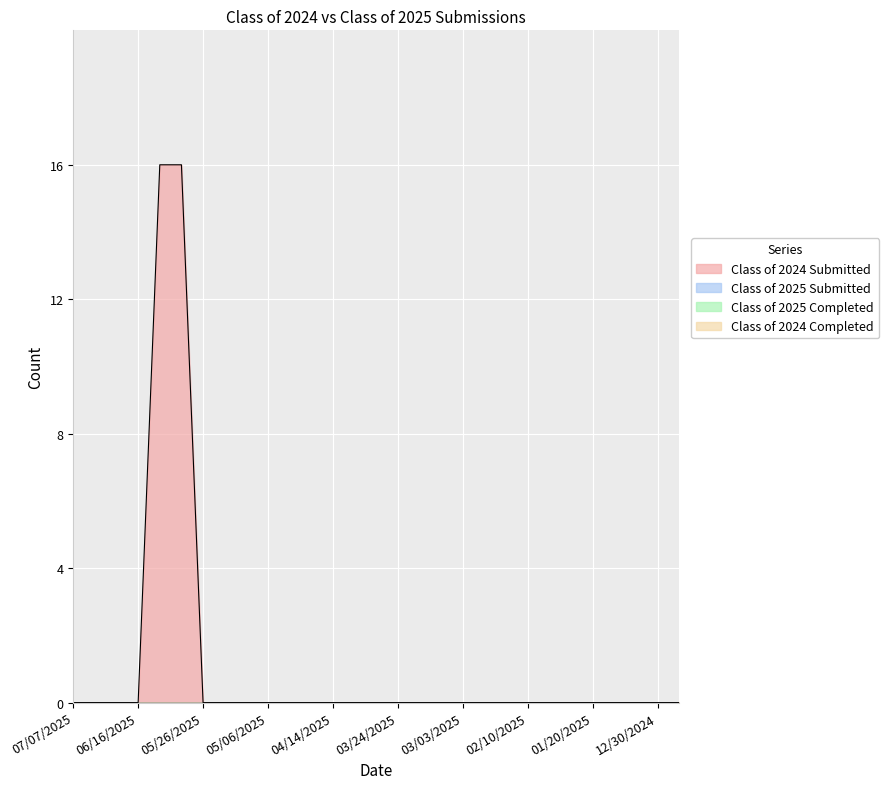

Which series changed the most between 03/24/2025 and 01/27/2025?

Class of 2024 Submitted